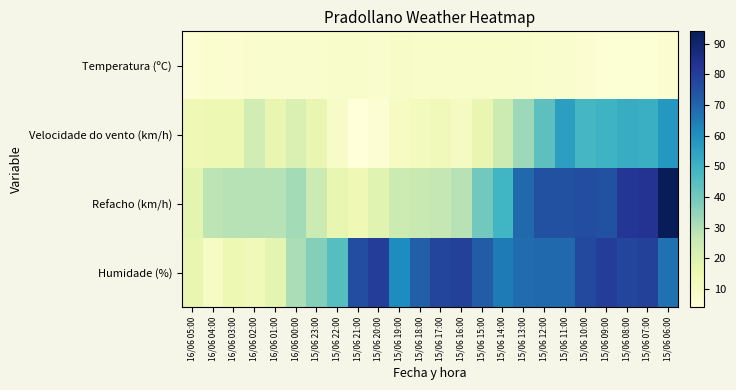

Rank the series at 15/06 20:00 from lowest to highest value.

Velocidade do vento (km/h), Temperatura (ºC), Refacho (km/h), Humidade (%)